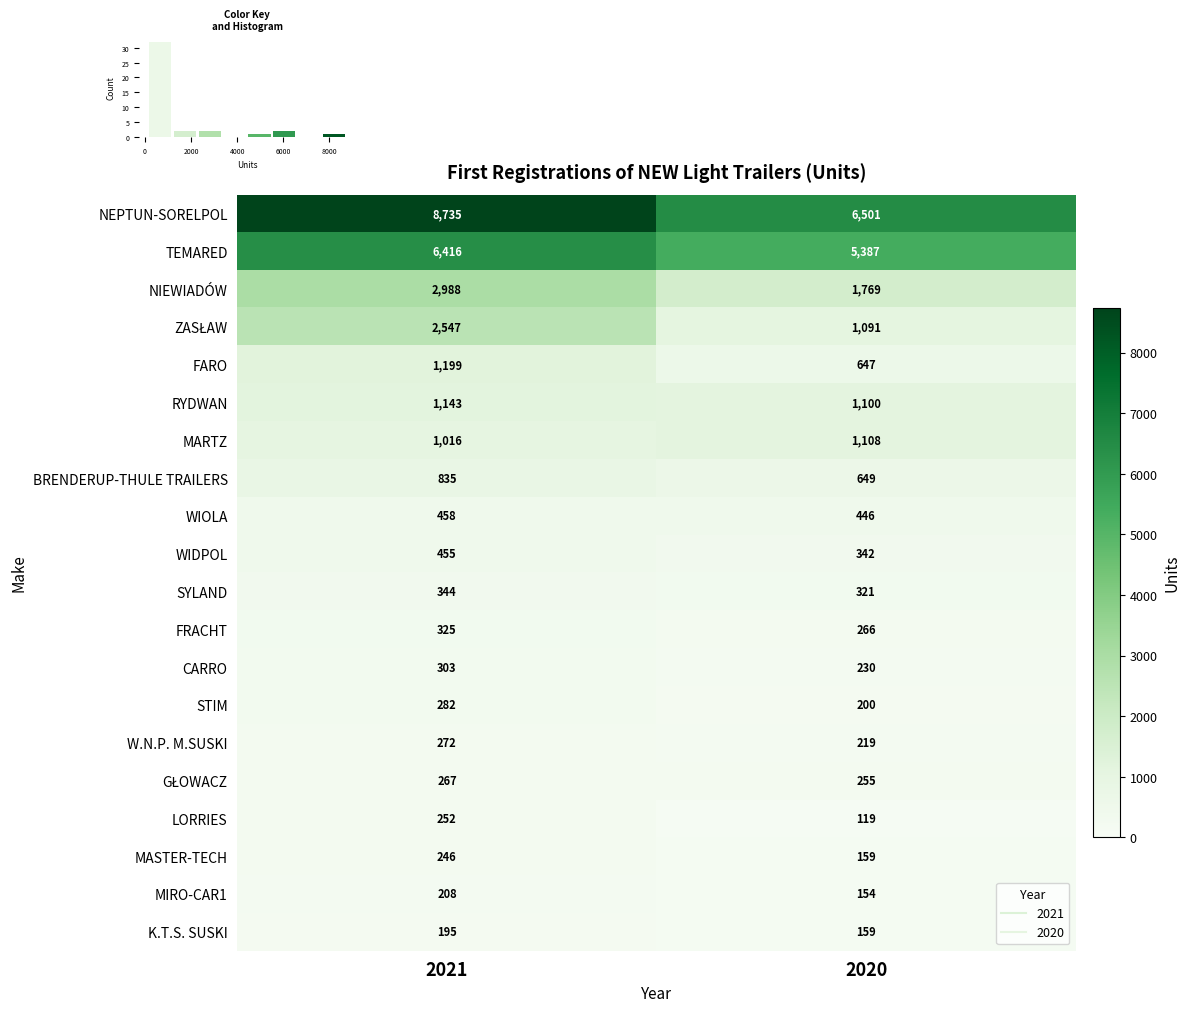

Which category has the lowest value across all series?

2020